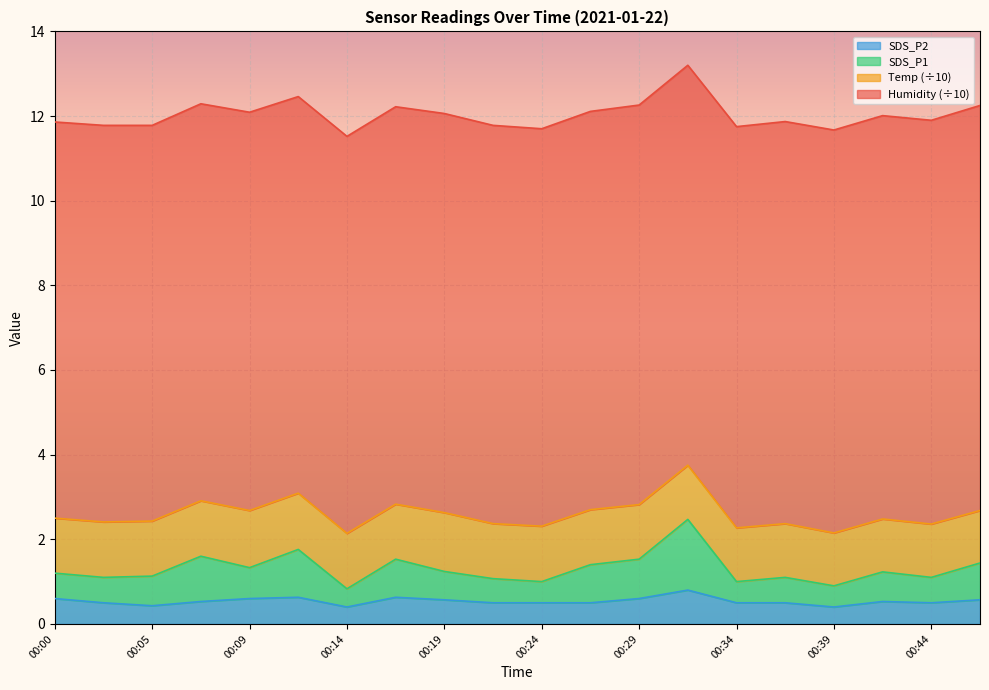

What is the approximate value of SDS_P1 at 00:17?

1.5